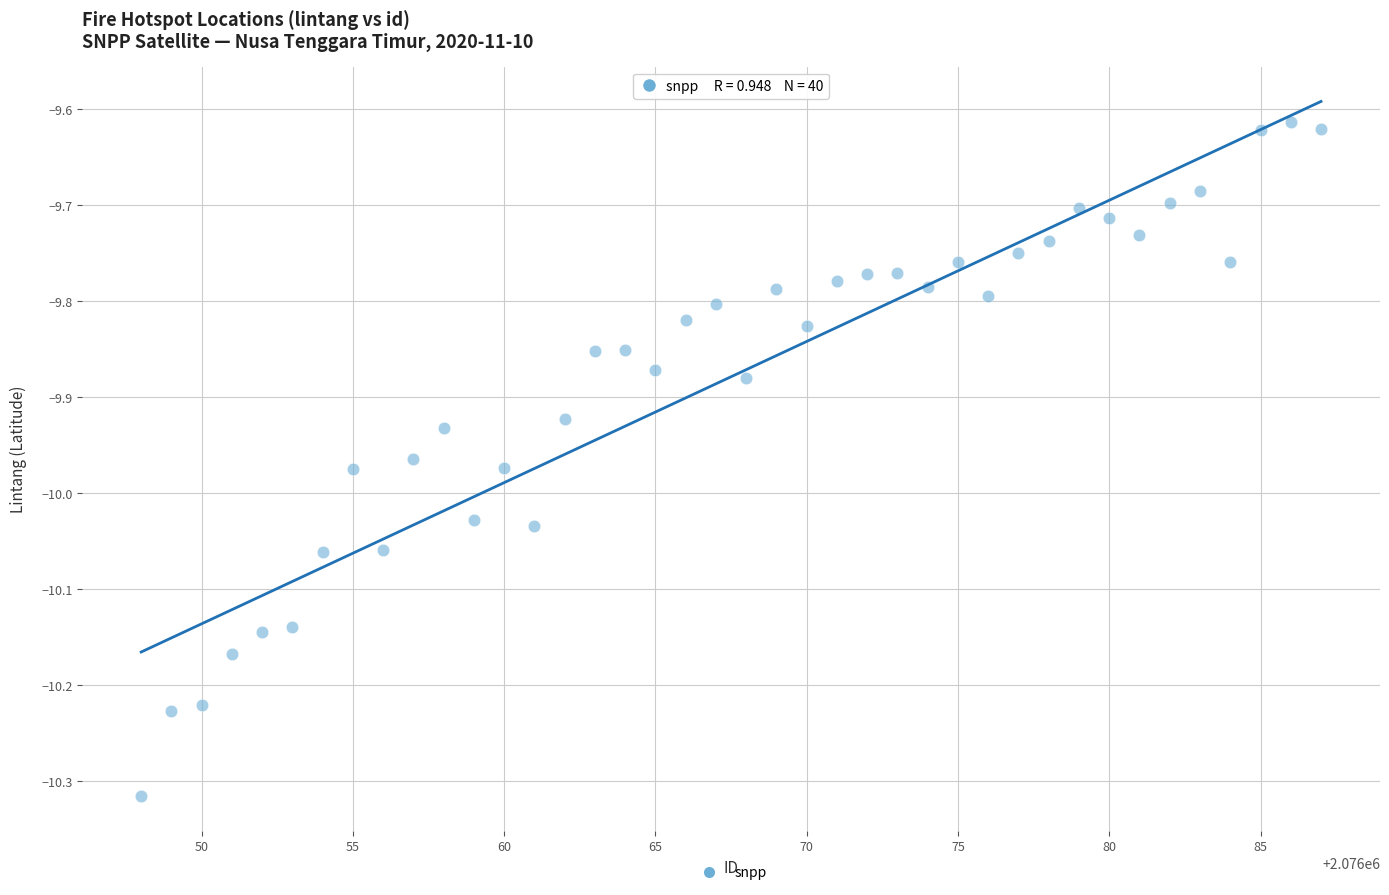

What is the range of Y values (max minus min)?

0.7